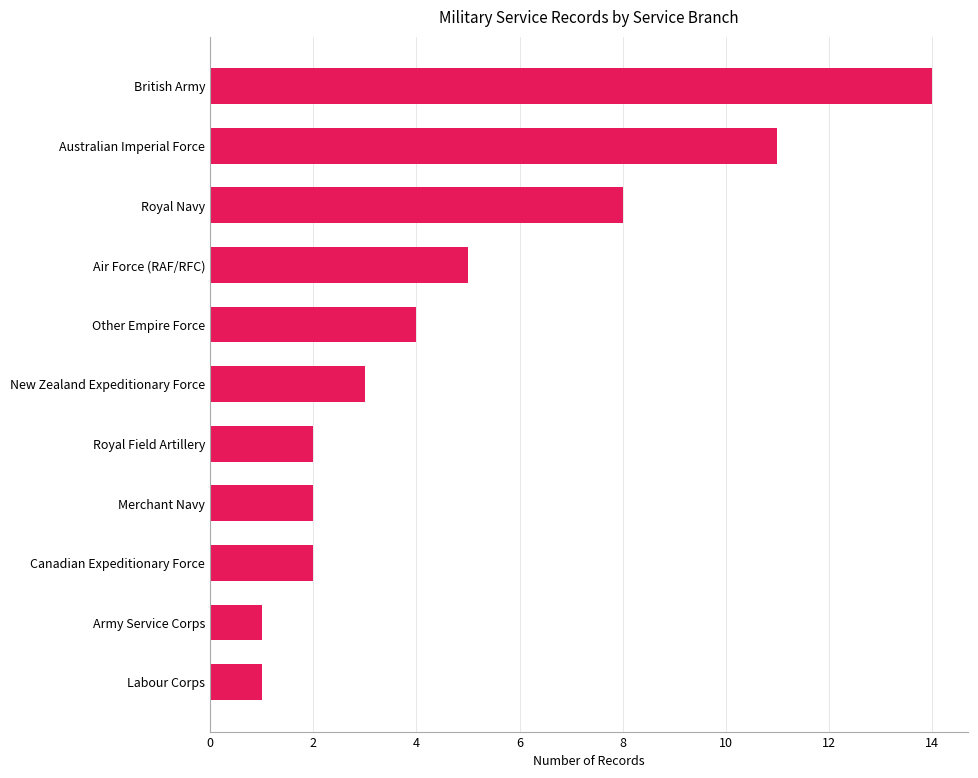

What is the average value?

5